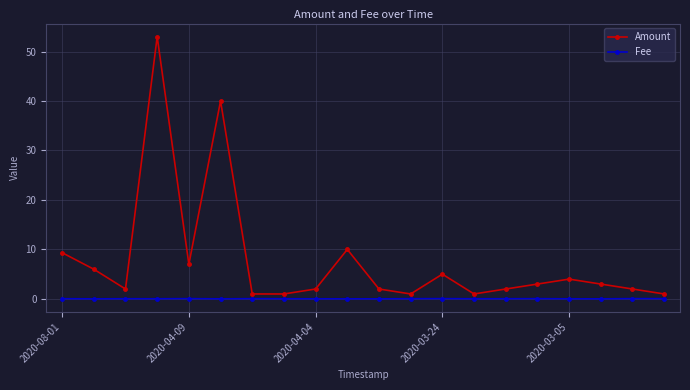

Rank the series by their maximum value, from lowest to highest.

Fee, Amount